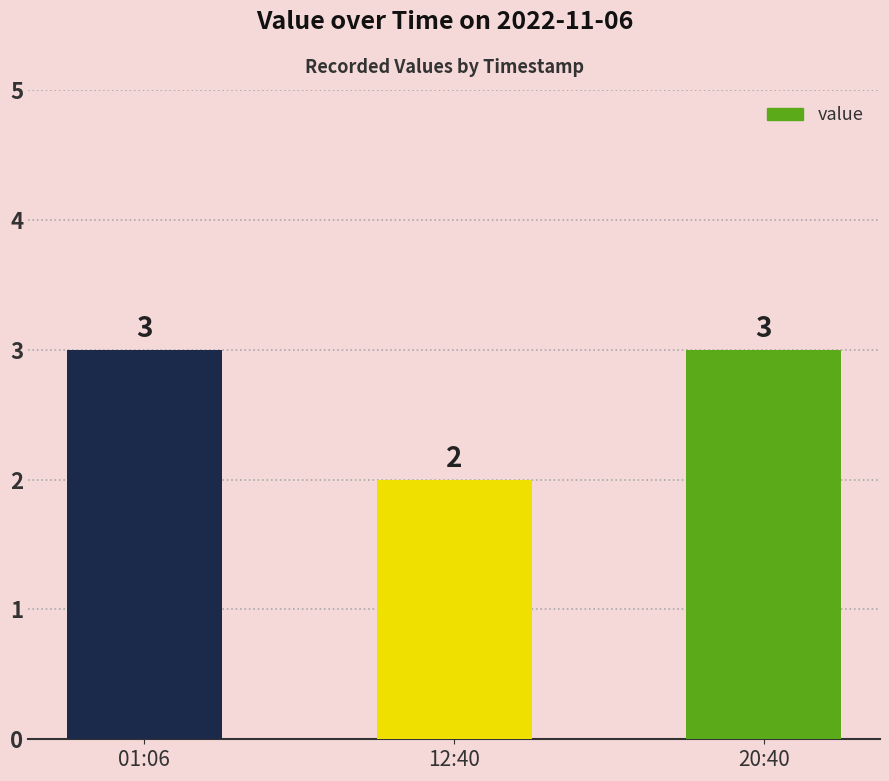

What is the approximate value at 01:06?

3